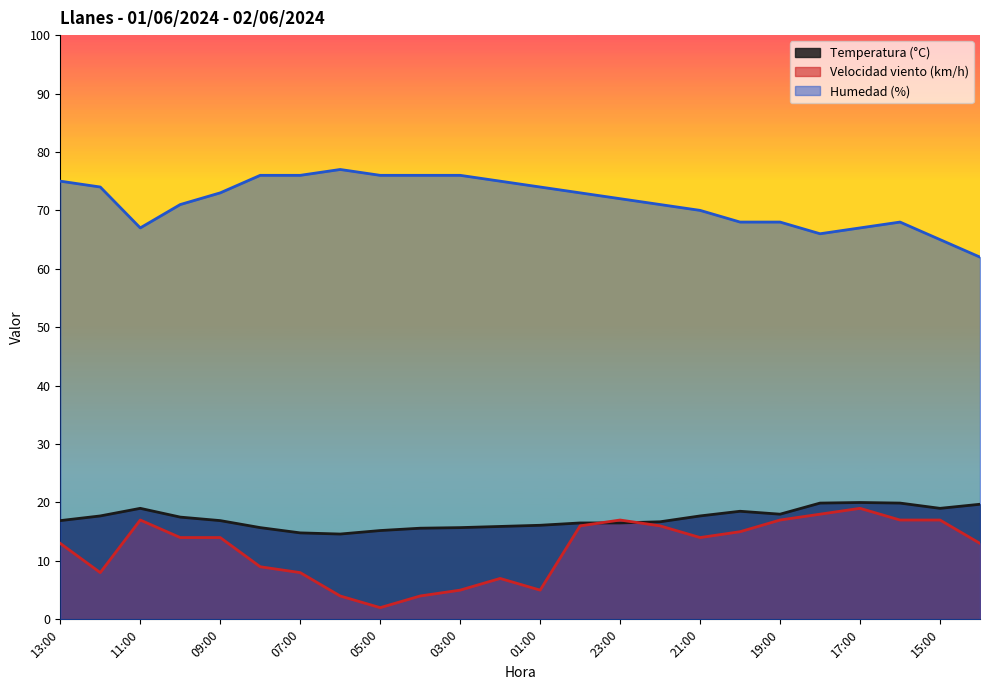

True or false: Velocidad viento (km/h) has more than 2 interior local peaks.

True